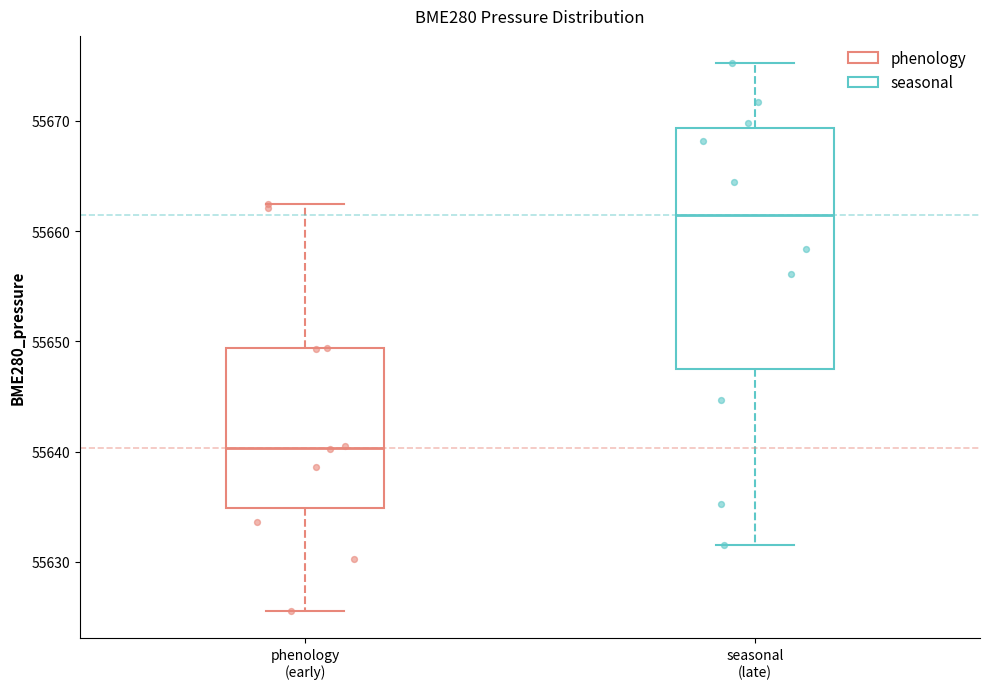

Where is the lower edge of the box for phenology (early) on the y-axis? The values are not printed on the chart, so give them approximately, as read against the axis.

55635